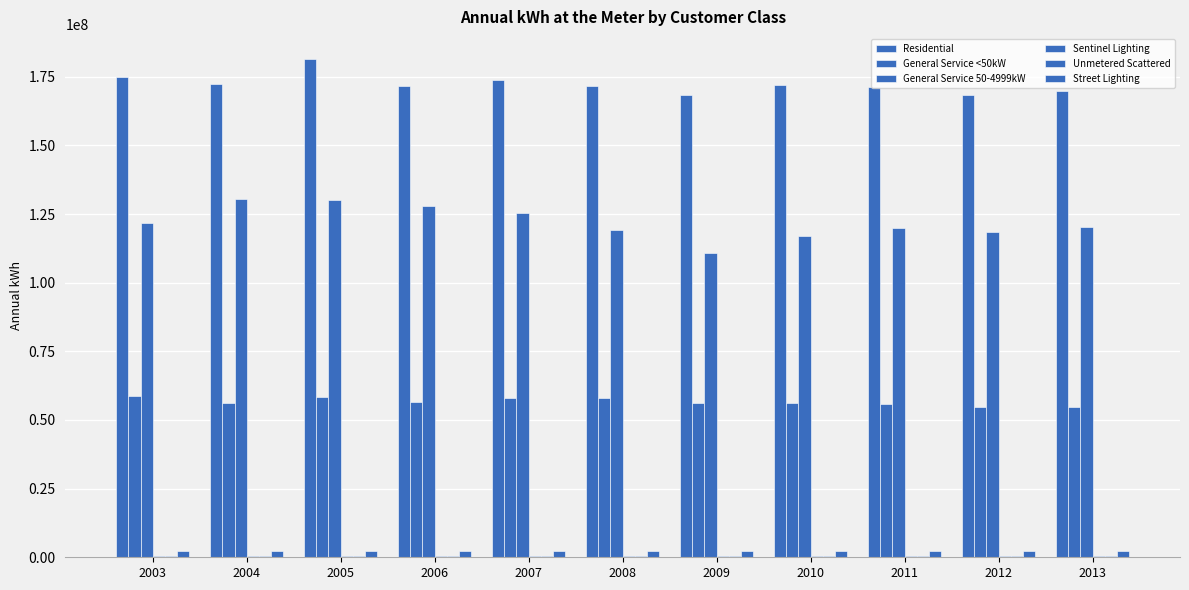

Does the chart contain stacked bars?

No